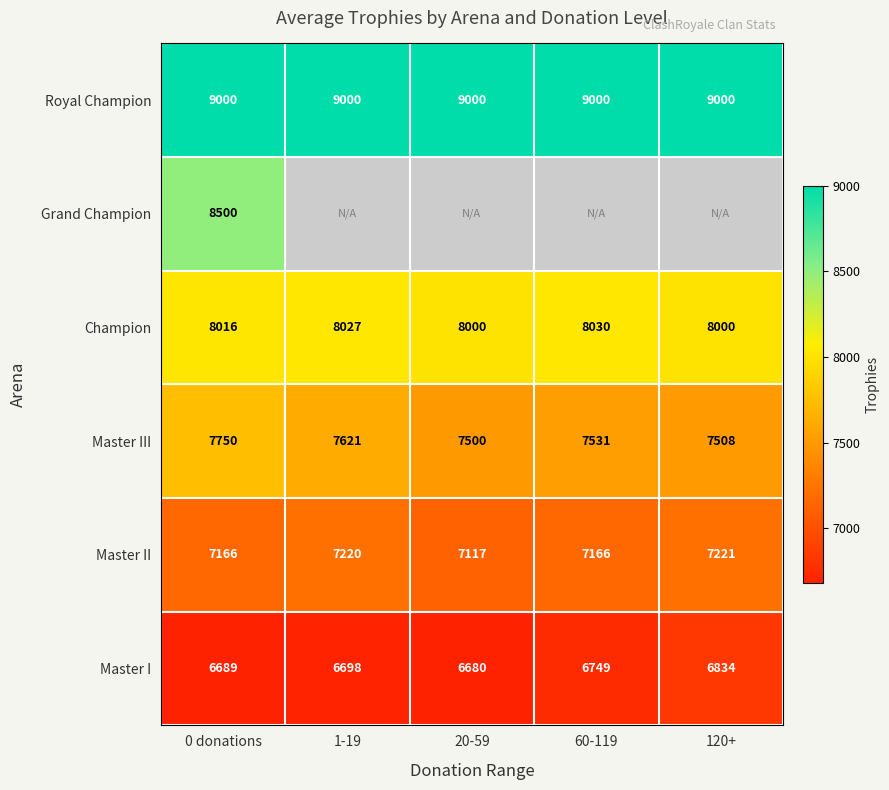

List the labels in order of Master III value, smallest first.

20-59, 120+, 60-119, 1-19, 0 donations